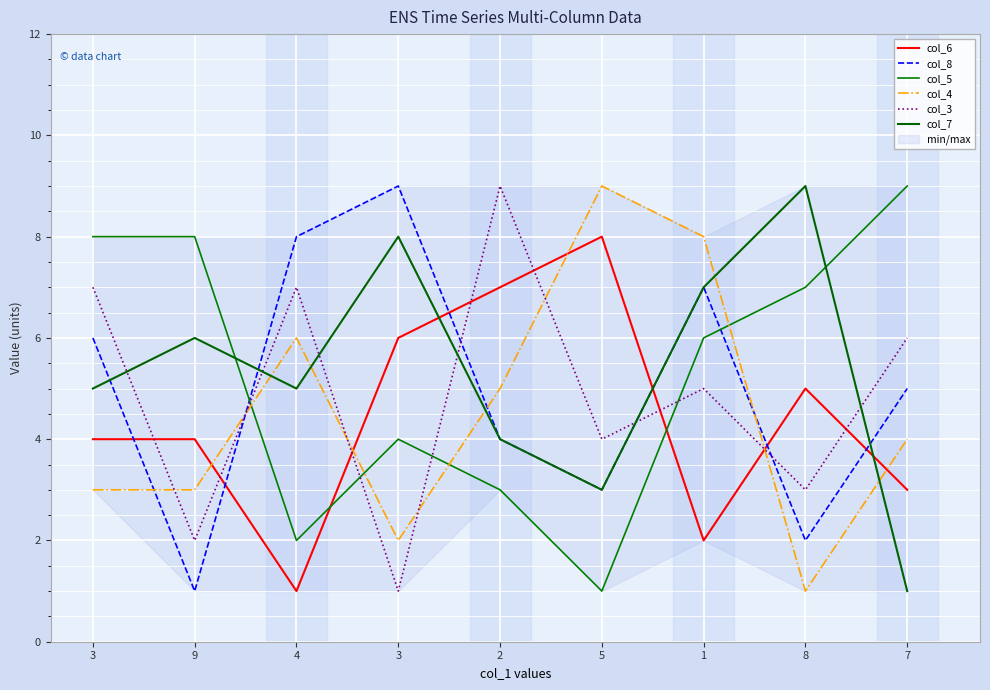

Reading right to left, what are all the values shown in this chart?

col_6: 7=3	8=5	1=2	5=8	2=7	3=6	4=1	9=4	3=4
col_8: 7=5	8=2	1=7	5=3	2=4	3=9	4=8	9=1	3=6
col_5: 7=9	8=7	1=6	5=1	2=3	3=4	4=2	9=8	3=8
col_4: 7=4	8=1	1=8	5=9	2=5	3=2	4=6	9=3	3=3
col_3: 7=6	8=3	1=5	5=4	2=9	3=1	4=7	9=2	3=7
col_7: 7=1	8=9	1=7	5=3	2=4	3=8	4=5	9=6	3=5